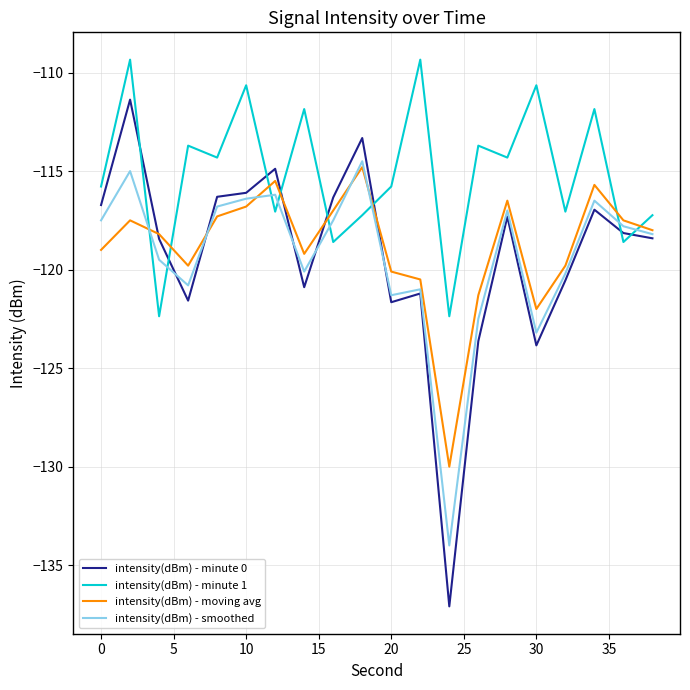

Which series has the largest range (max minus min)?

intensity(dBm) - minute 0